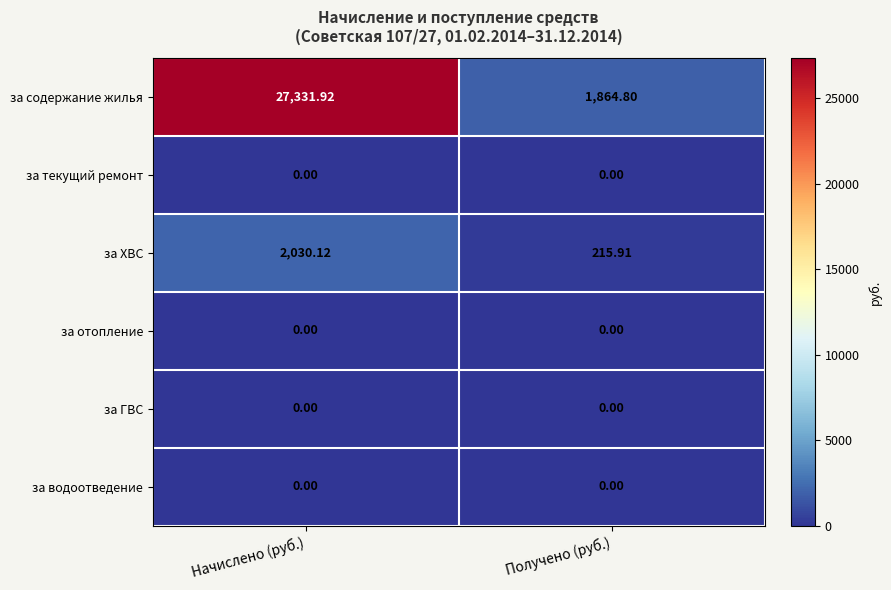

At how many categories does at least one series exceed 11199?

1